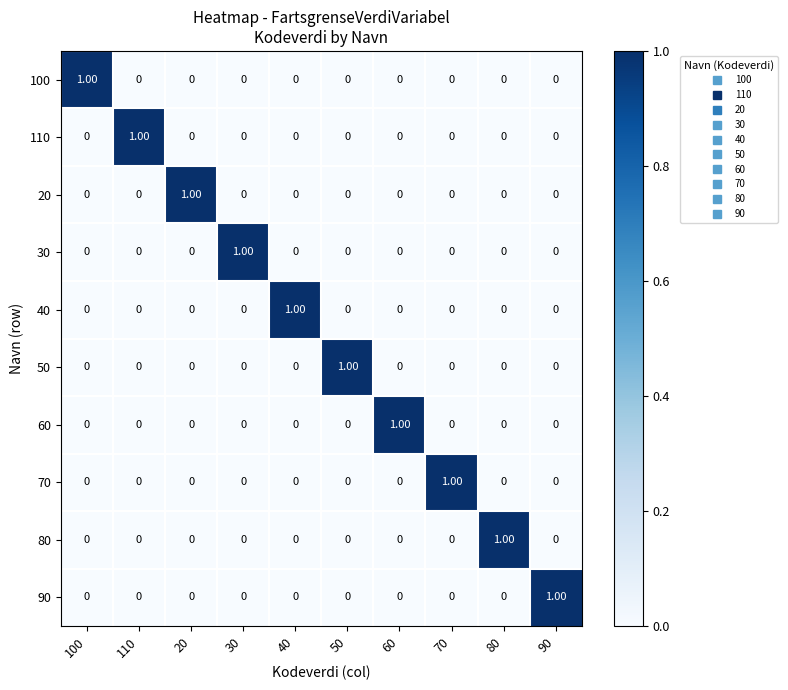

At how many categories does at least one series exceed 0?

10